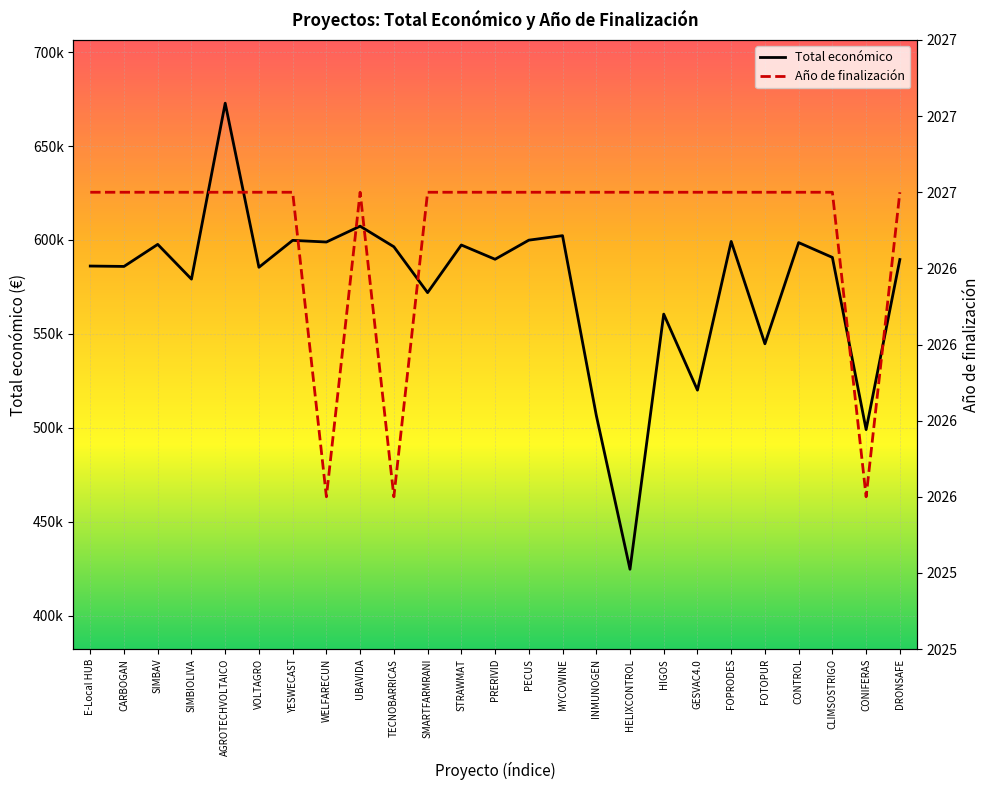

List the labels in order of Año de finalización value, largest first.

E-Local HUB, CARBOGAN, SIMBAV, SIMBIOLIVA, AGROTECHVOLTAICO, VOLTAGRO, YESWECAST, UBAVIDA, SMARTFARMRANI, STRAWMAT, PRERIVID, PECUS, MYCOWINE, INMUNOGEN, HELIXCONTROL, HIGOS, GESVAC4.0, FOPRODES, FOTOPUR, CONTROL, CLIMSOSTRIGO, DRONSAFE, WELFARECUN, TECNOBARRICAS, CONIFERAS